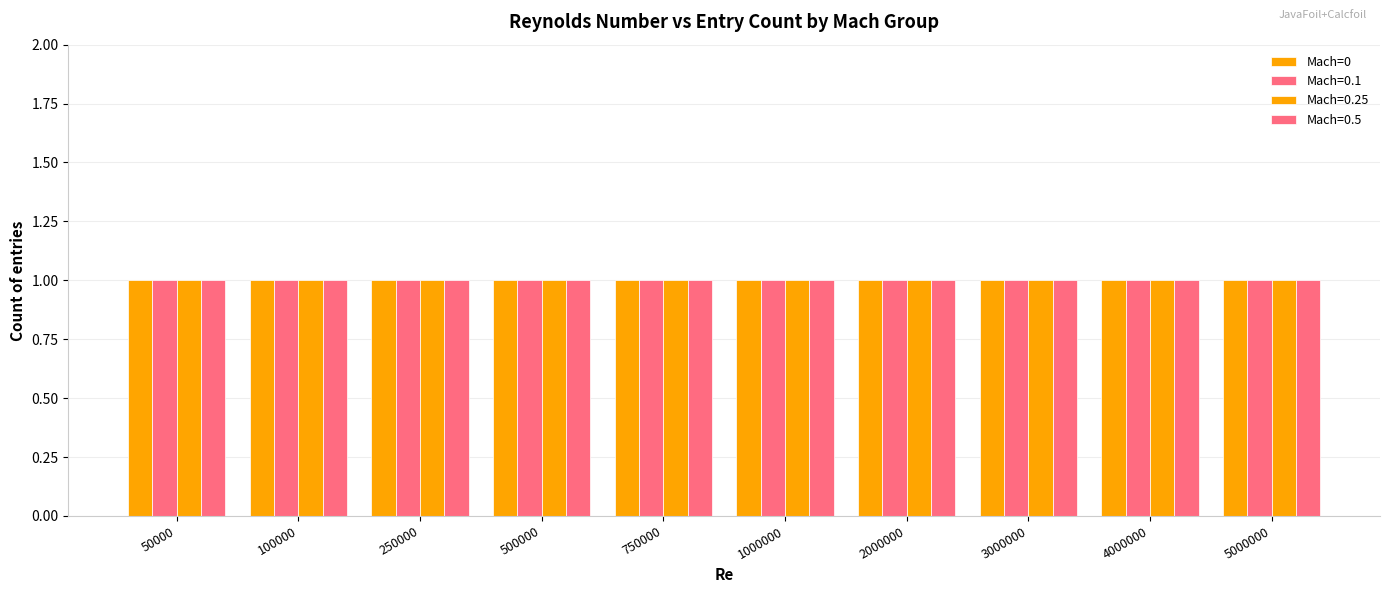

How many categories are shown in the chart?

10